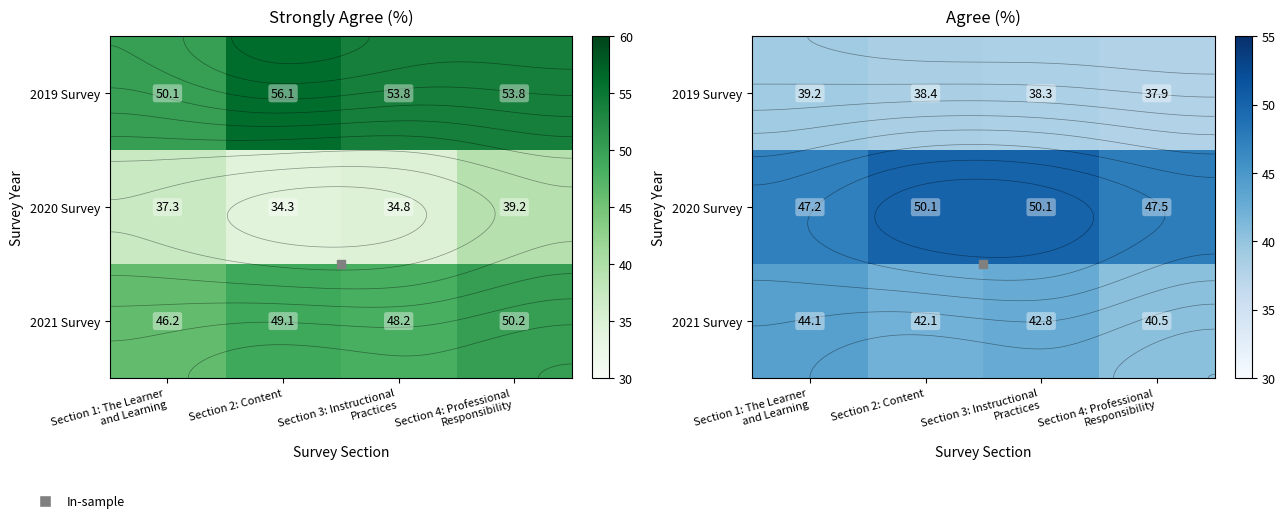

What is the sum of all 2021 Survey values?

169.4